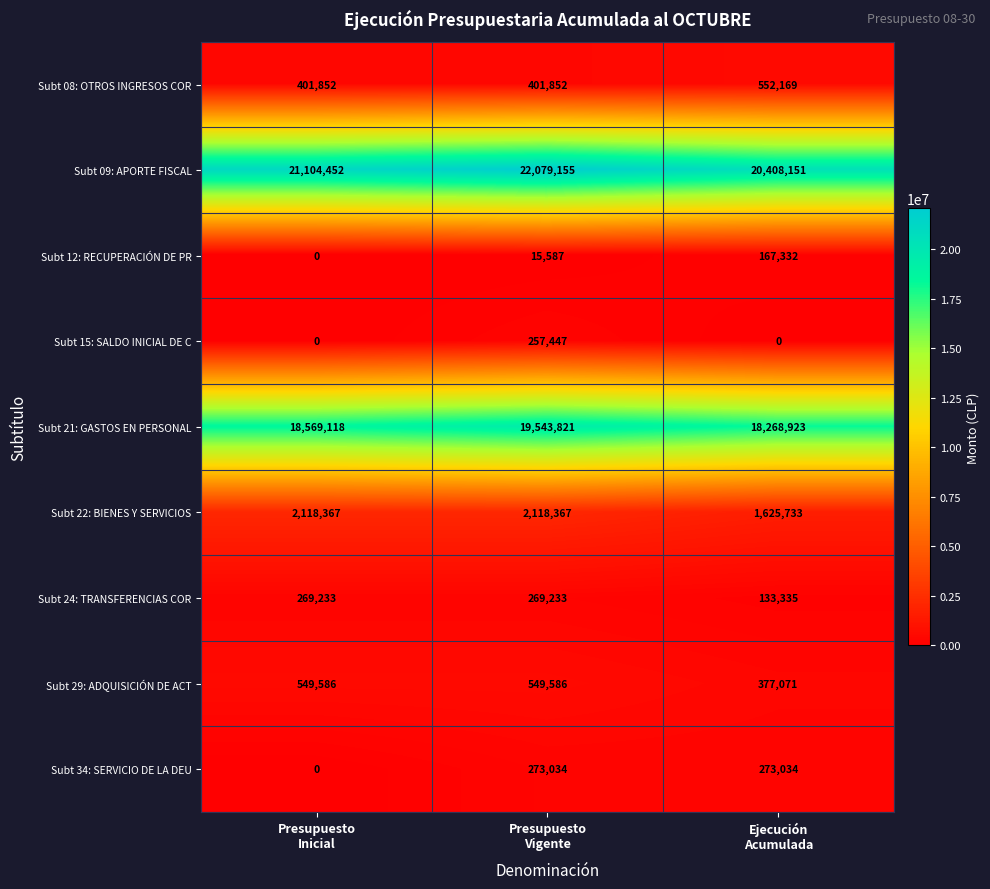

How many distinct data groups are displayed?

9